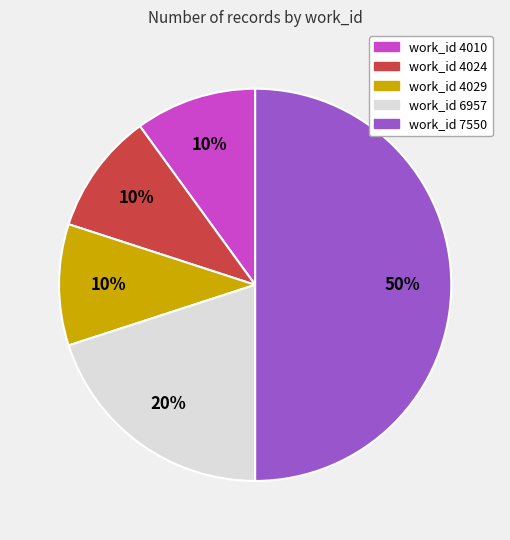

To the nearest percent, what is the difference between the largest and smallest slice percentages?

40%